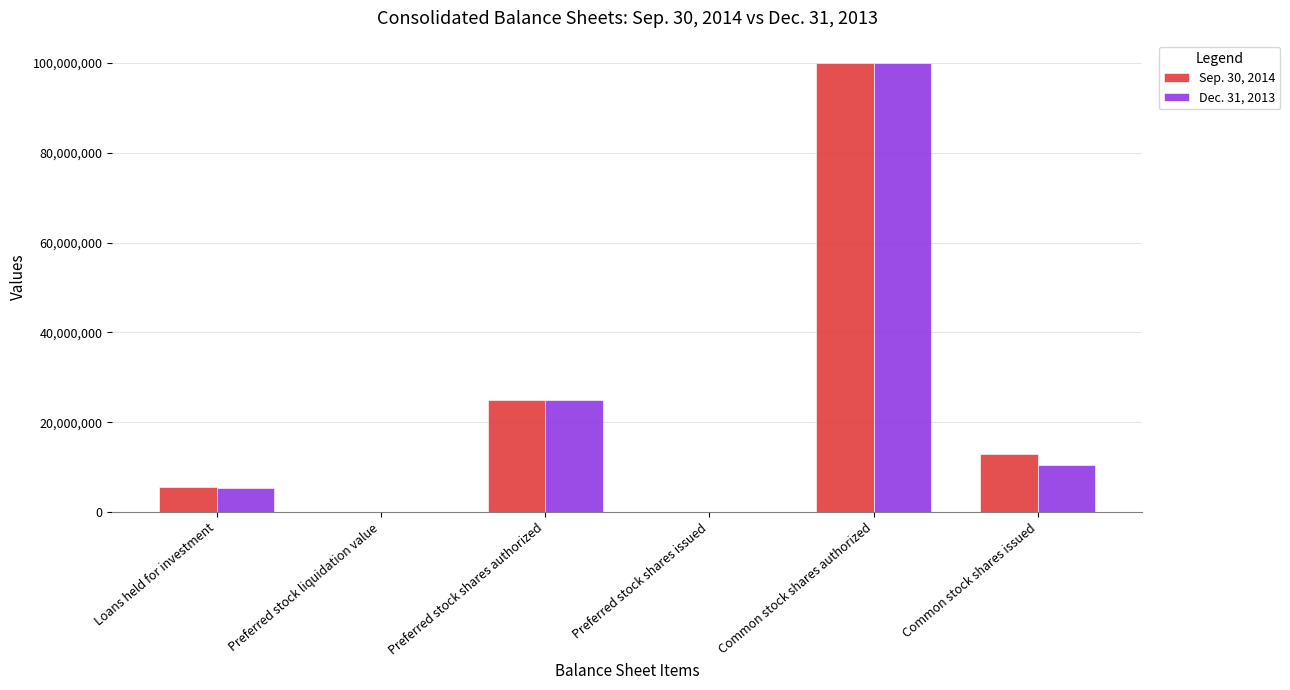

At which category is the sum across all series the highest?

Common stock shares authorized